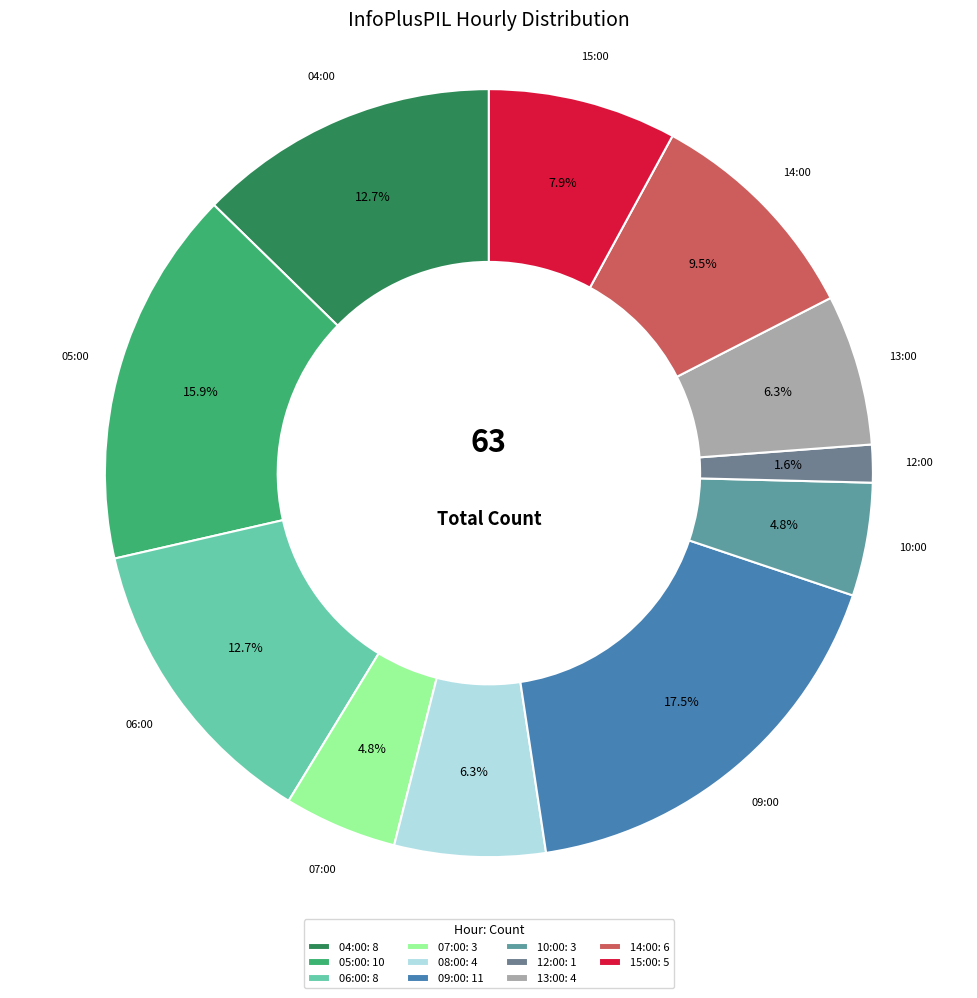

How many segments does this pie chart have?

11